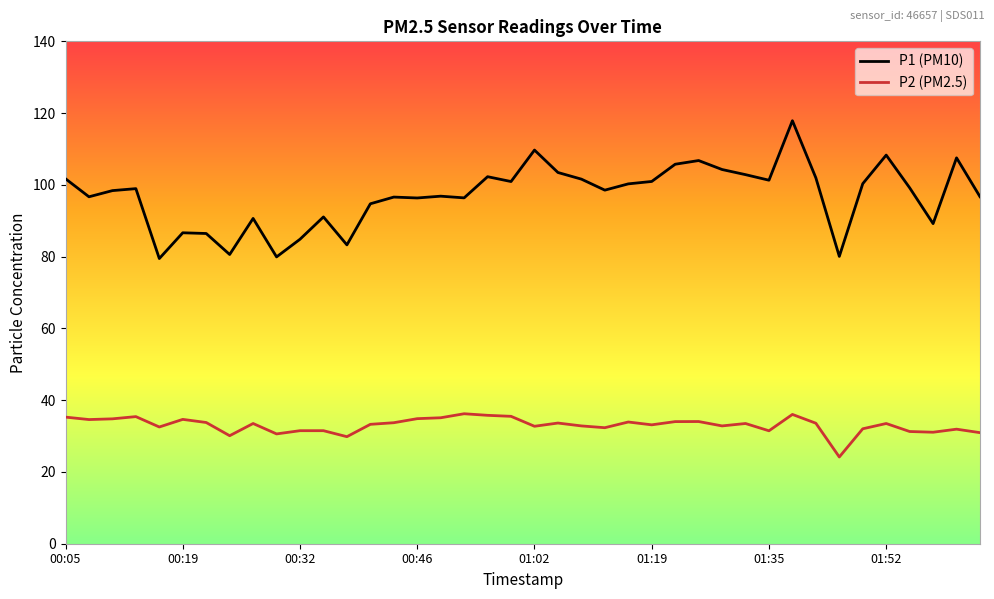

Does the chart have visible grid lines?

No